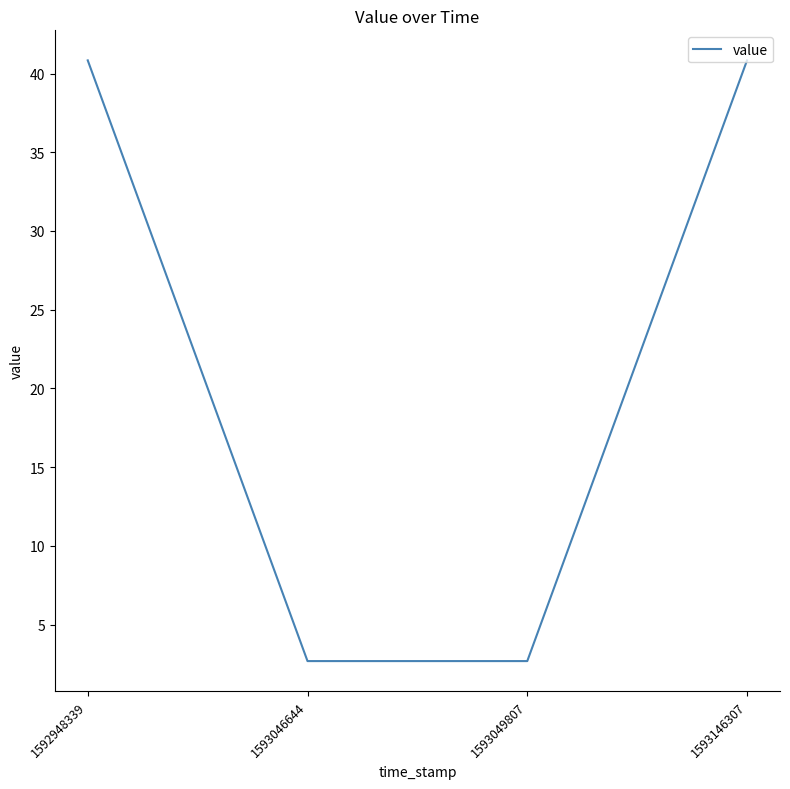

Does the chart display data point markers on the line(s)?

No